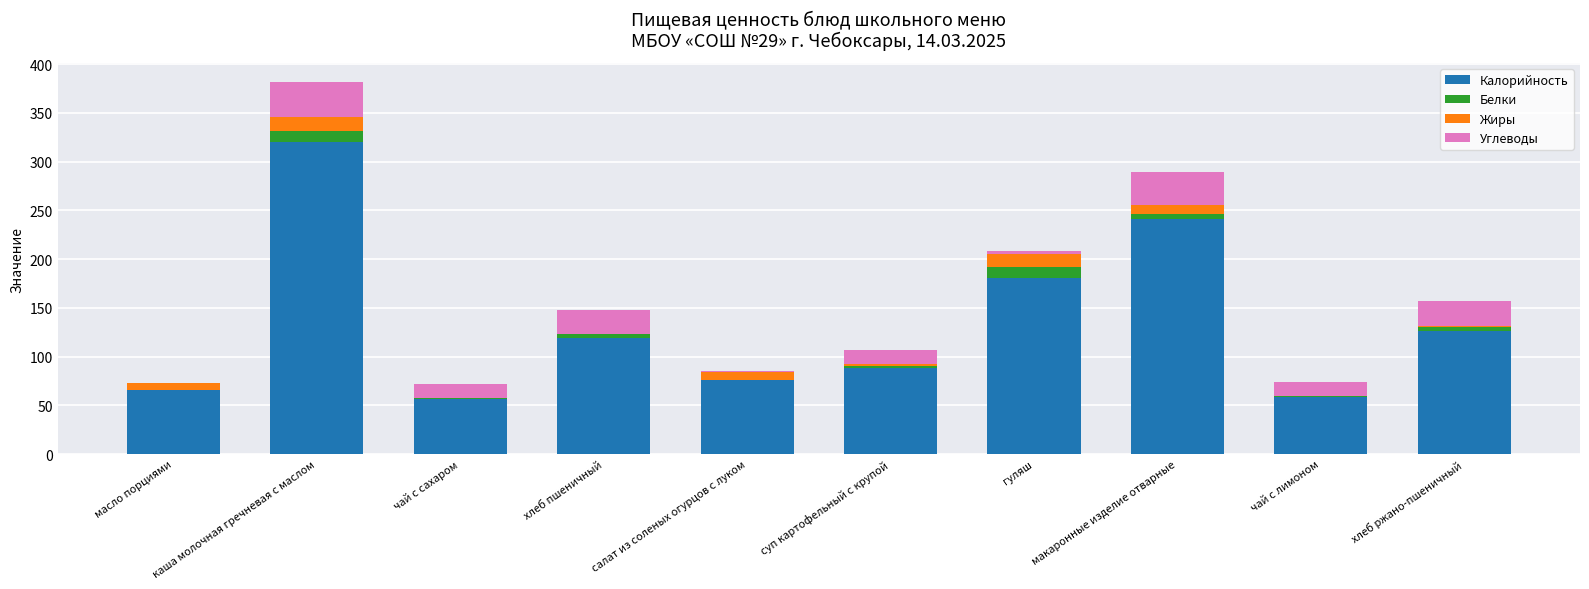

At which category is the sum across all series the highest?

каша молочная гречневая с маслом